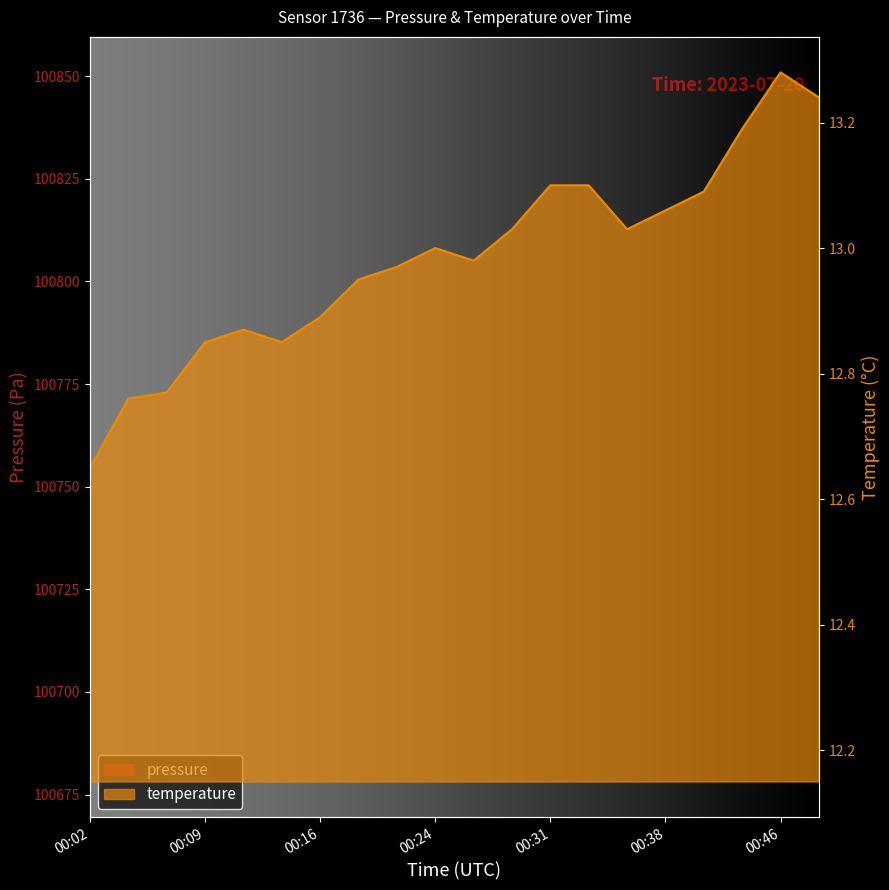

What is the sum of the temperature values at 00:14 and 00:19?

25.8